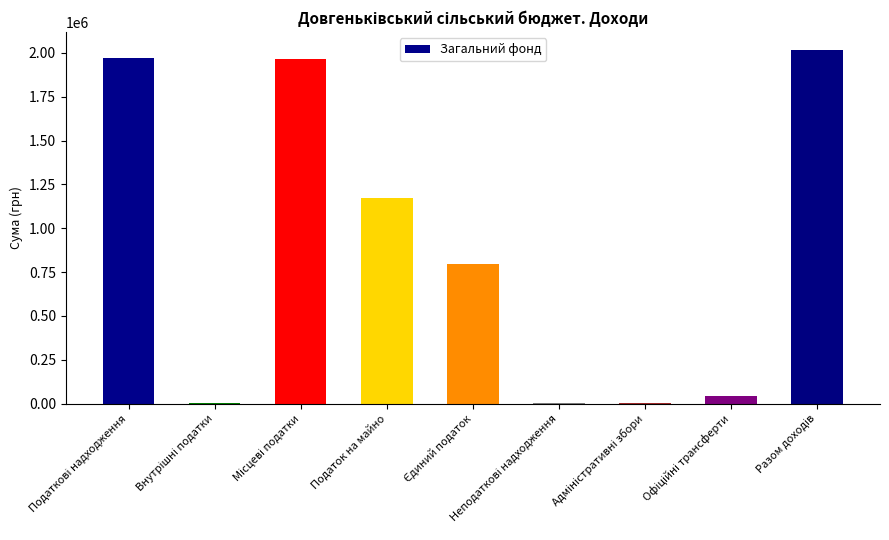

The chart shows a value of 1582322 at Податок на майно. True or false?

False